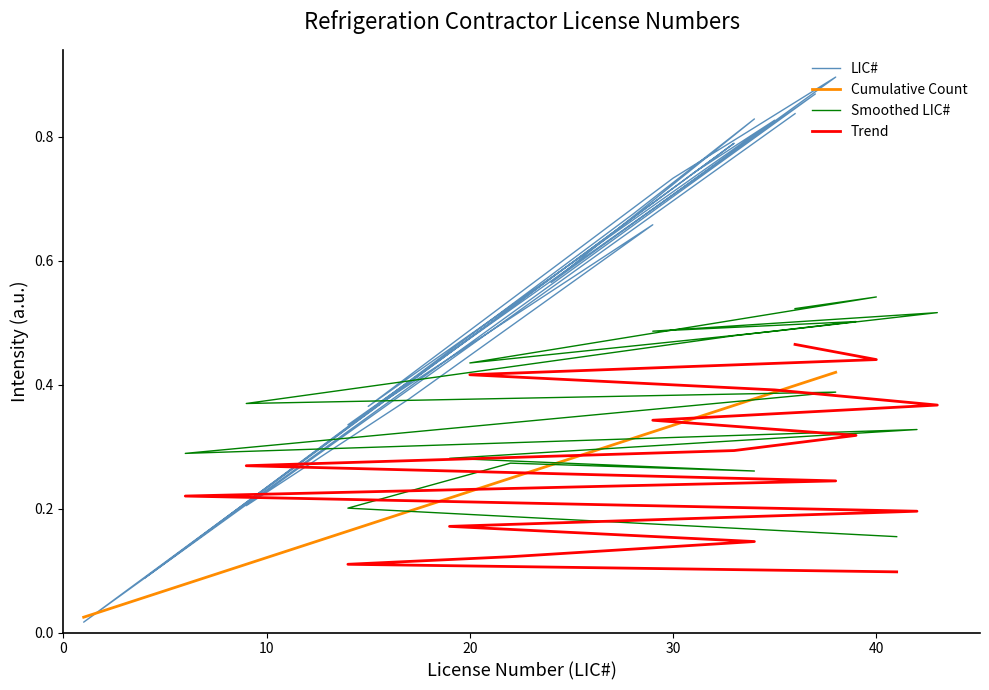

What is the difference between the second highest and minimum values in the Smoothed LIC# series?

0.4